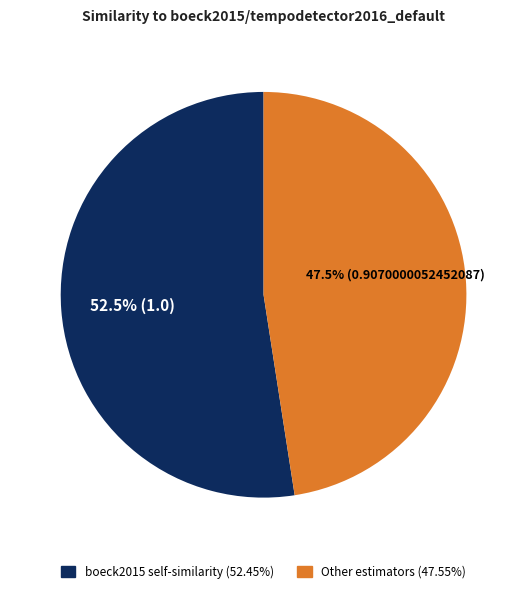

Does any single category account for the majority?

Yes